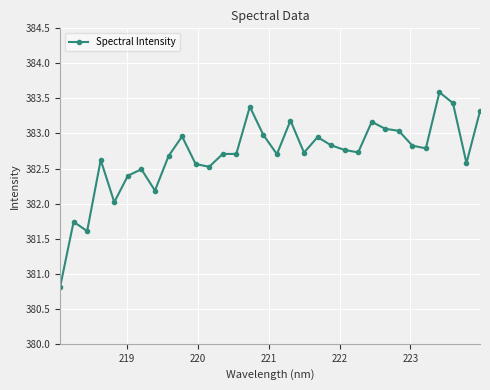

What is the average value?

382.7